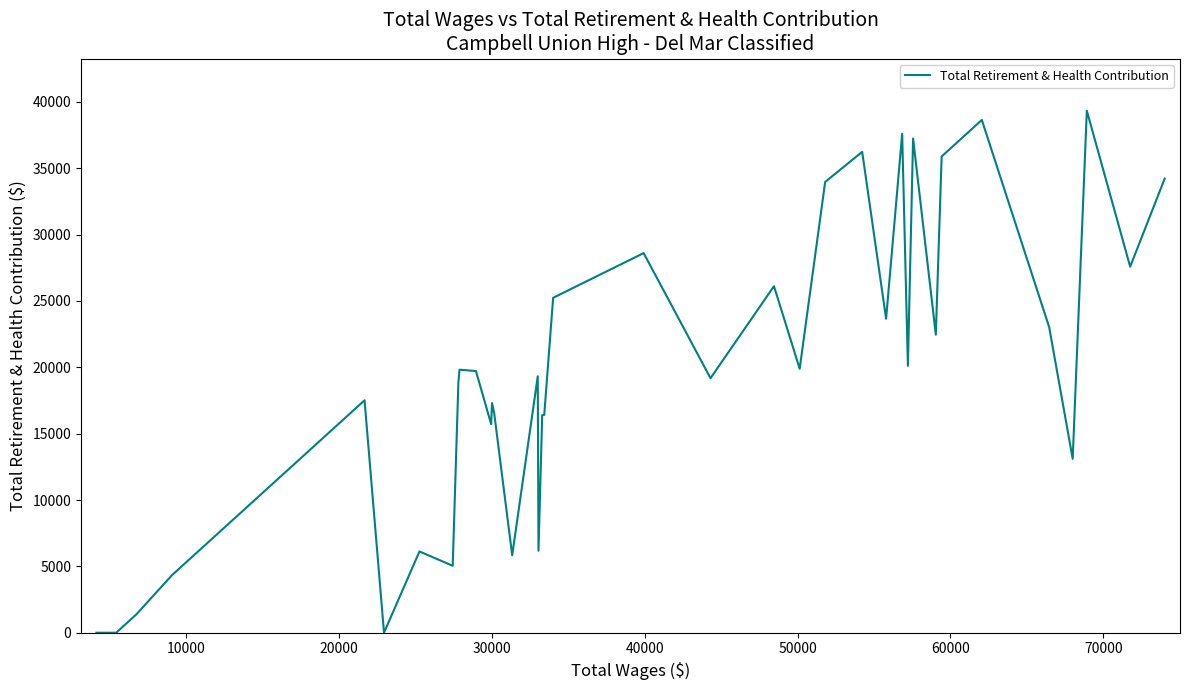

How many data points are less than 19321?

20